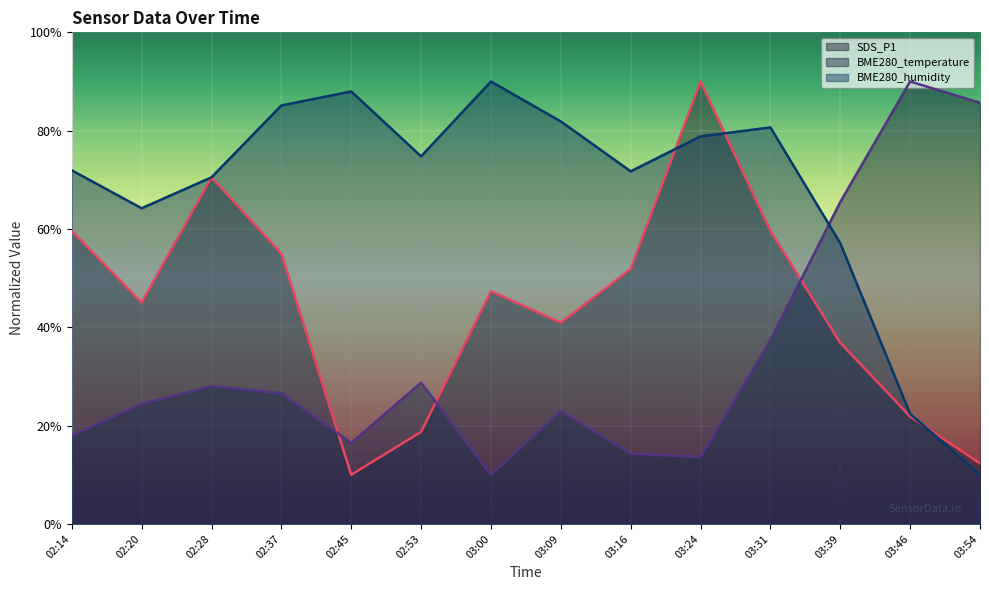

Which series has the widest spread of values?

SDS_P1